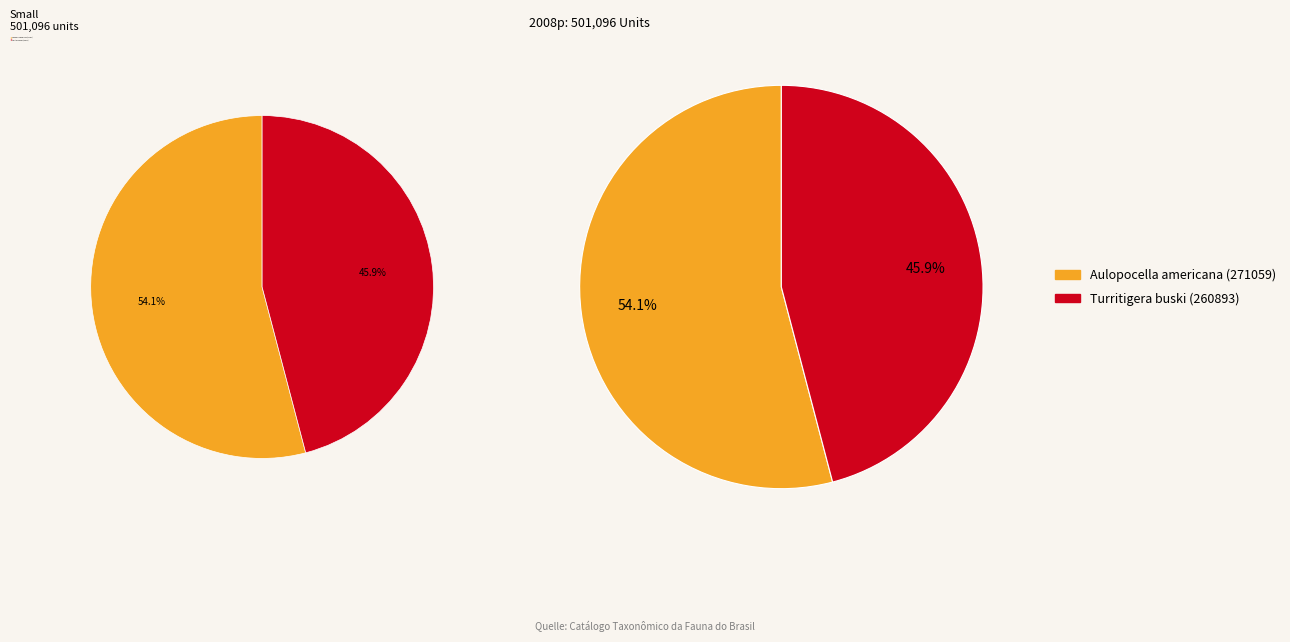

True or false: Turritigera buski (260893) accounts for 55% of the total.

False